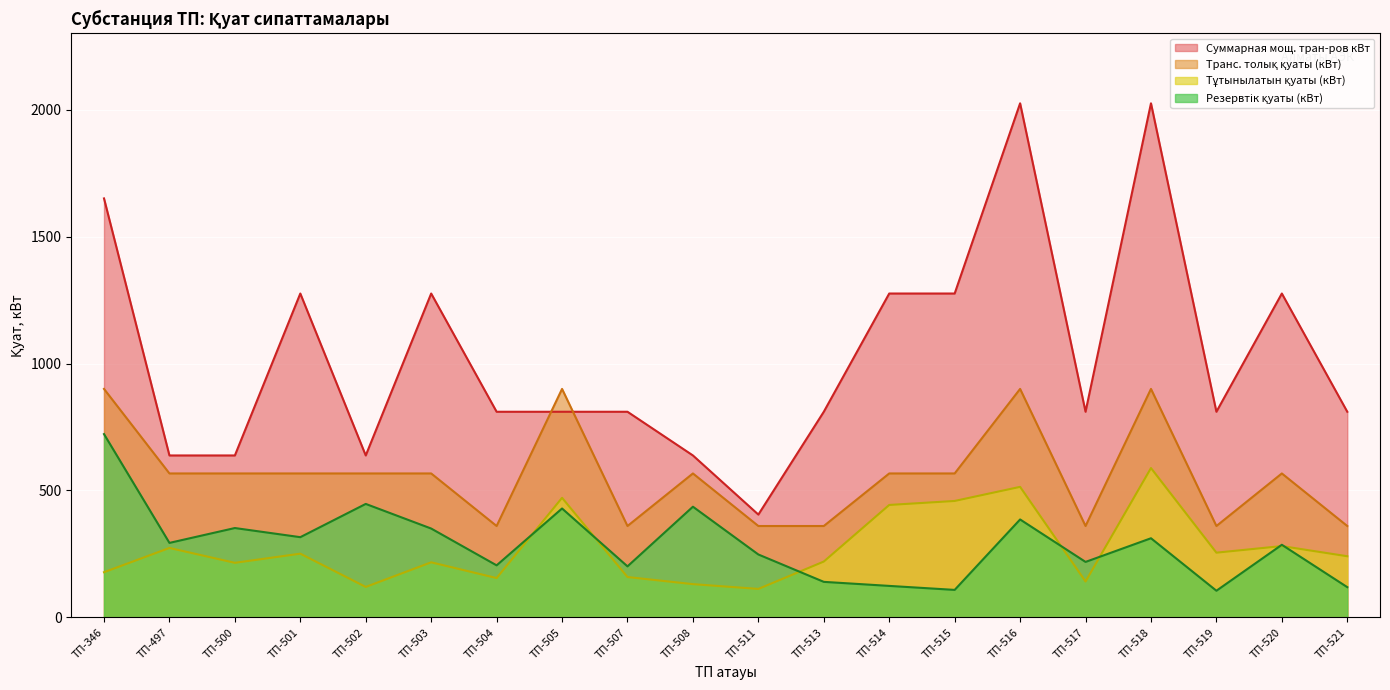

Reading left to right, what are all the values shown in this chart?

Тұтынылатын қуаты (кВт): ТП-346=178.0	ТП-497=273.5	ТП-500=215.0	ТП-501=251.0	ТП-502=120.0	ТП-503=217.0	ТП-504=155.0	ТП-505=471.0	ТП-507=159.0	ТП-508=131.0	ТП-511=112.2	ТП-513=220.0	ТП-514=442.9	ТП-515=458.7	ТП-516=514.2	ТП-517=141.5	ТП-518=588.3	ТП-519=255.0	ТП-520=280.9	ТП-521=240.9
Транс. толық қуаты (кВт): ТП-346=900.0	ТП-497=567.0	ТП-500=567.0	ТП-501=567.0	ТП-502=567.0	ТП-503=567.0	ТП-504=360.0	ТП-505=900.0	ТП-507=360.0	ТП-508=567.0	ТП-511=360.0	ТП-513=360.0	ТП-514=567.0	ТП-515=567.0	ТП-516=900.0	ТП-517=360.0	ТП-518=900.0	ТП-519=360.0	ТП-520=567.0	ТП-521=360.0
Суммарная мощ. тран-ров кВт: ТП-346=1650.4	ТП-497=637.9	ТП-500=637.9	ТП-501=1275.8	ТП-502=637.9	ТП-503=1275.8	ТП-504=810.0	ТП-505=810.0	ТП-507=810.0	ТП-508=637.9	ТП-511=405.0	ТП-513=810.0	ТП-514=1275.8	ТП-515=1275.8	ТП-516=2025.0	ТП-517=810.0	ТП-518=2025.0	ТП-519=810.0	ТП-520=1275.8	ТП-521=810.0
Резервтік қуаты (кВт): ТП-346=722.0	ТП-497=293.5	ТП-500=352.0	ТП-501=316.0	ТП-502=447.0	ТП-503=350.0	ТП-504=205.0	ТП-505=429.0	ТП-507=201.0	ТП-508=436.0	ТП-511=247.8	ТП-513=140.0	ТП-514=124.1	ТП-515=108.3	ТП-516=385.8	ТП-517=218.5	ТП-518=311.7	ТП-519=105.0	ТП-520=286.1	ТП-521=119.1